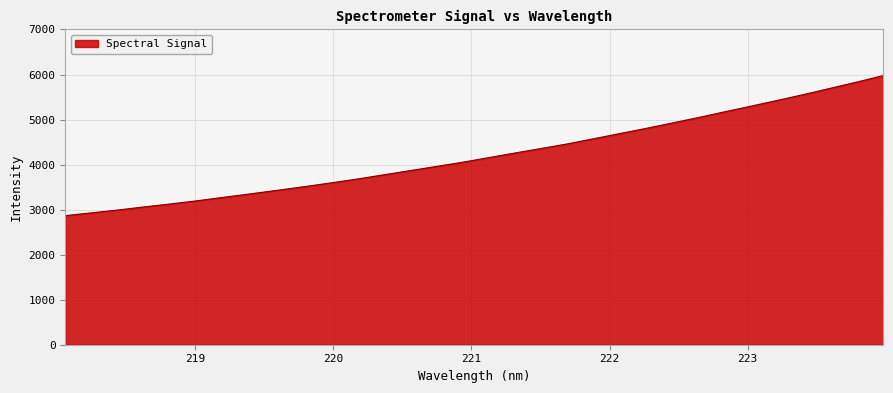

What is the maximum value shown in the chart?

5974.7